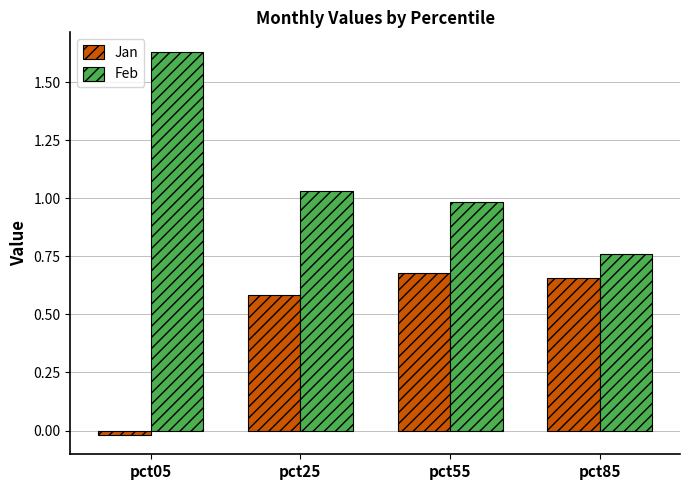

The Feb series shows 1.0 at pct25. True or false?

True